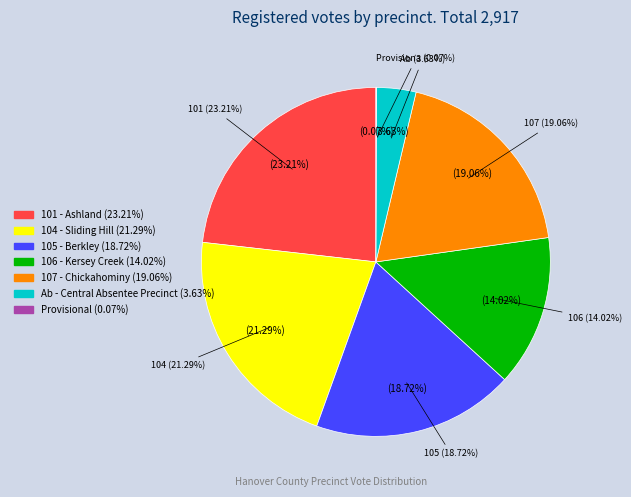

Count the number of slices in the pie.

7